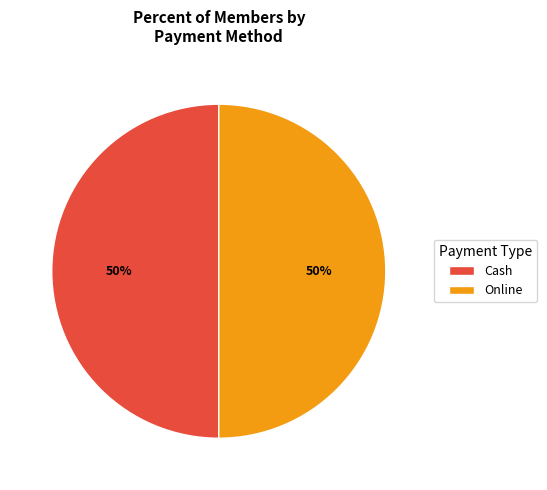

Count the number of slices in the pie.

2